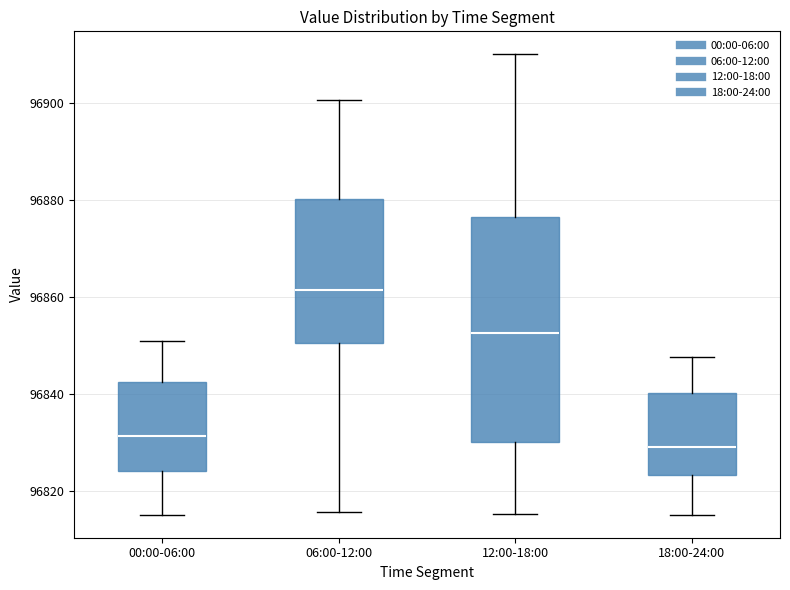

Where does the median line of the box for 06:00-12:00 sit on the y-axis? The values are not printed on the chart, so give them approximately, as read against the axis.

96862